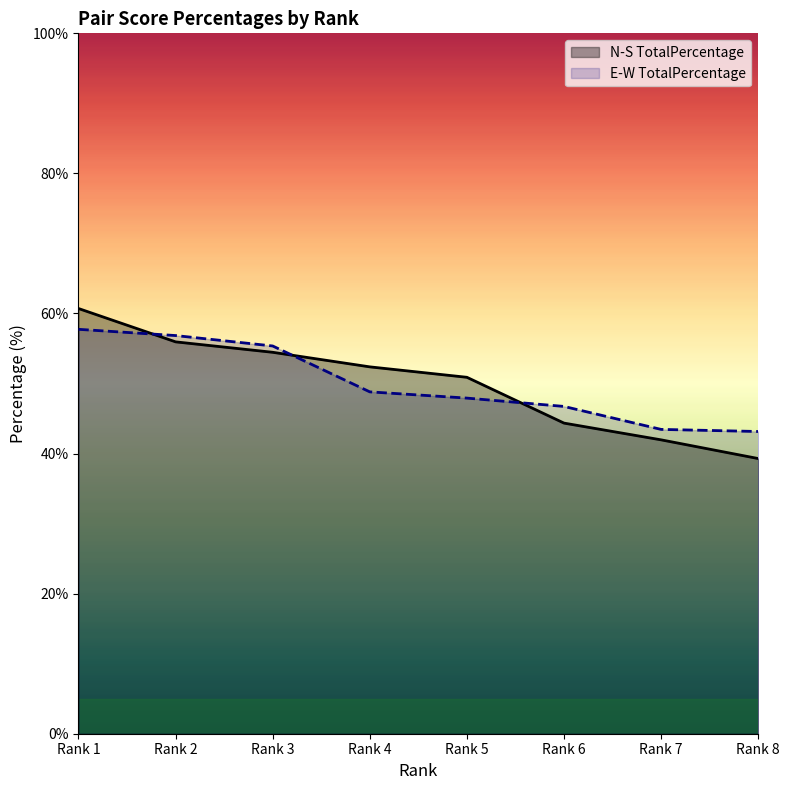

What is the value of the N-S TotalPercentage point at the 5th from the left?

50.9